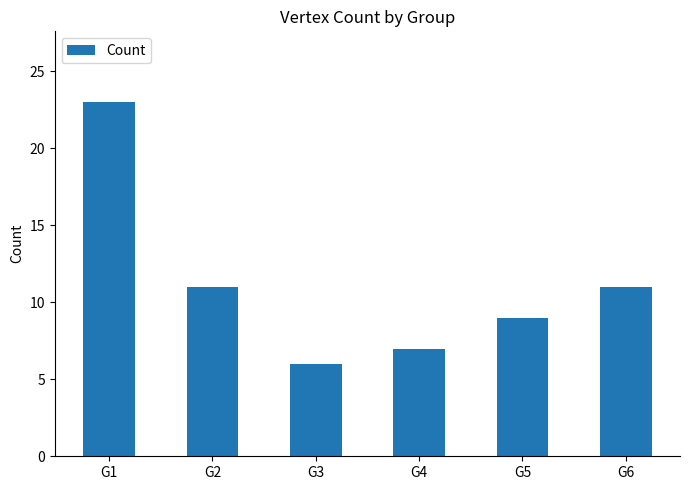

At which label does the data first exceed 11?

G1